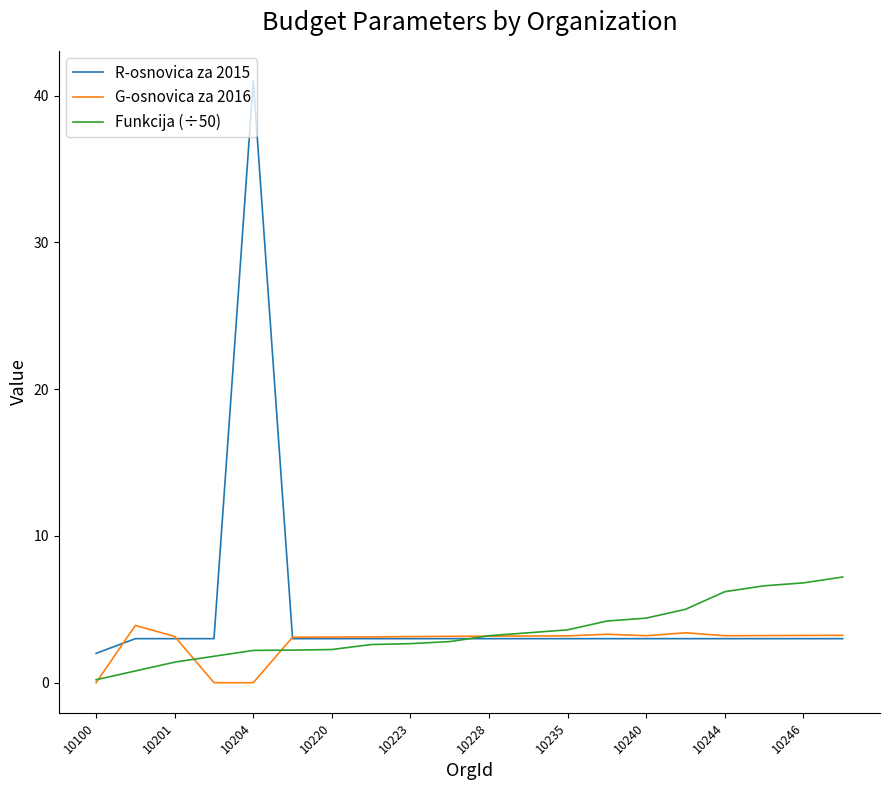

What is the highest value of the G-osnovica za 2016 series?

3.9